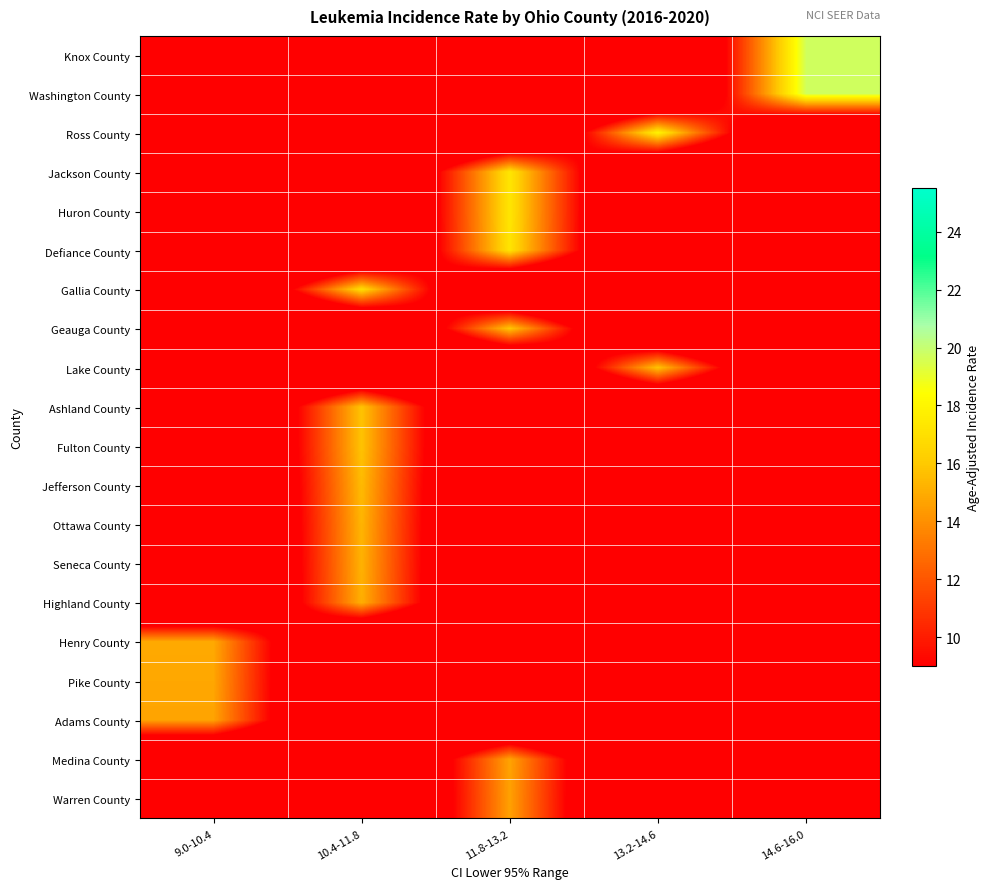

What is the spread (max minus min) of values at 9.0-10.4?

14.9